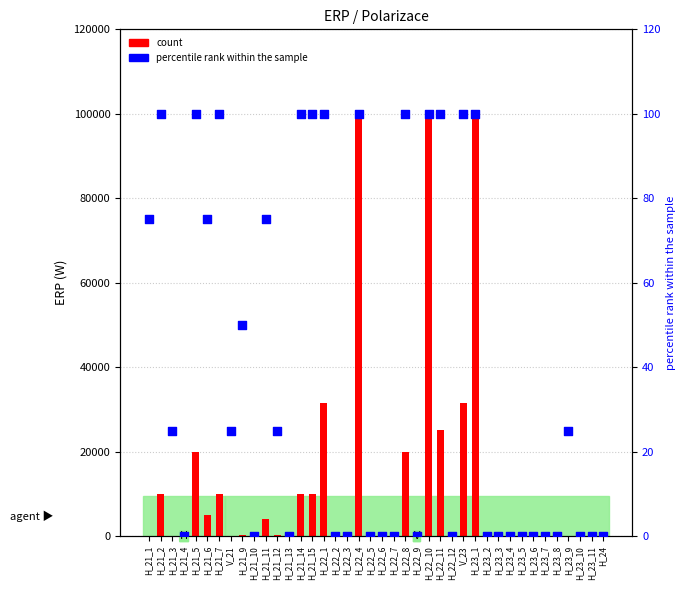

Is the value of count at H_23_11 greater than the value of percentile rank within the sample at H_21_1?

No